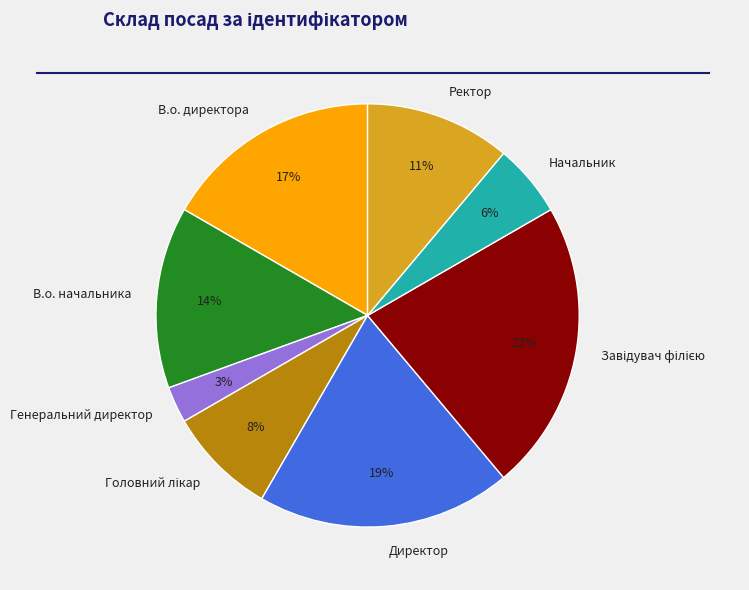

Count the number of slices in the pie.

8